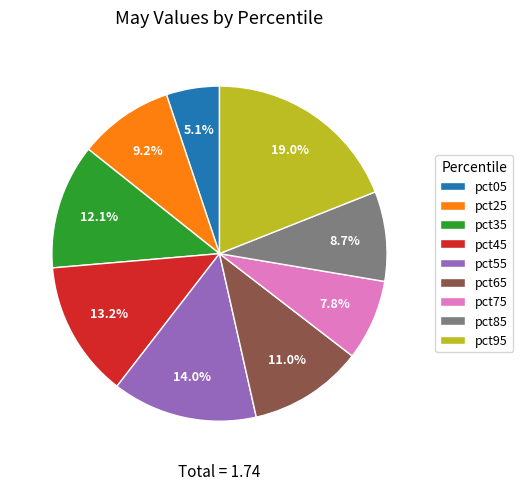

Between pct55 and pct45, which is larger?

pct55